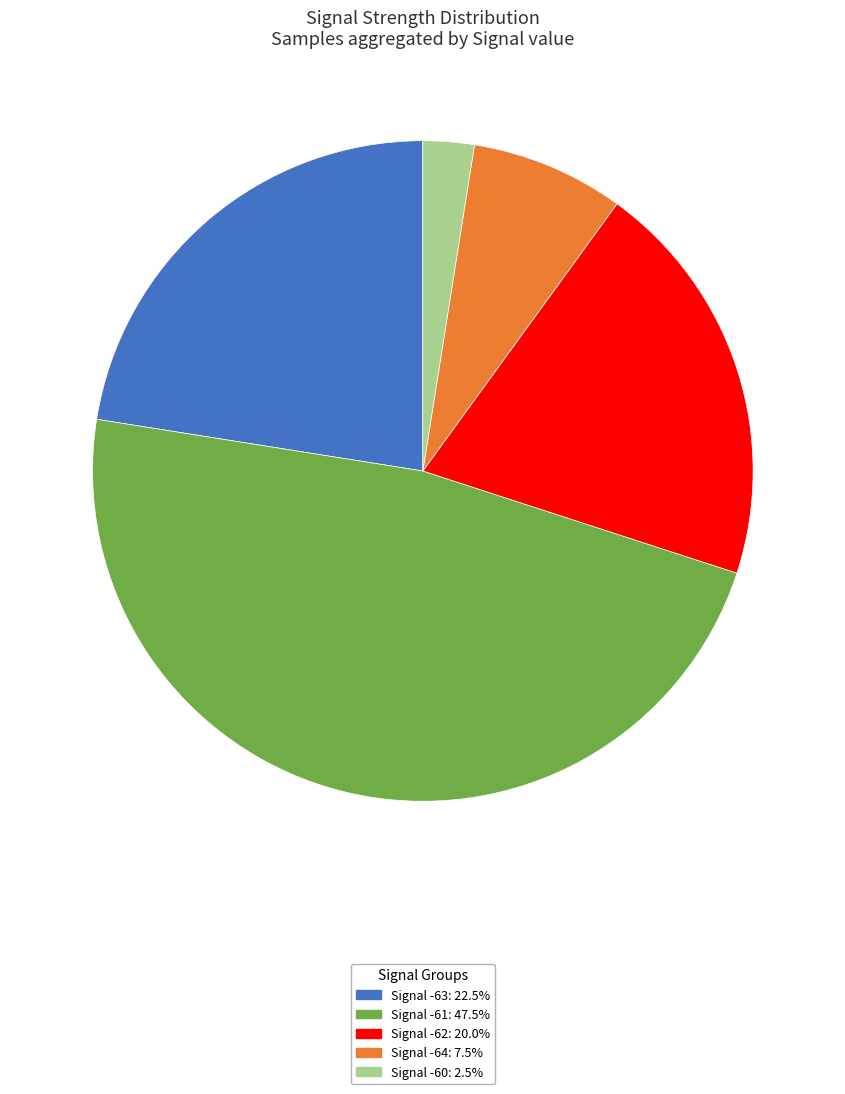

How many slices are in this pie chart?

5